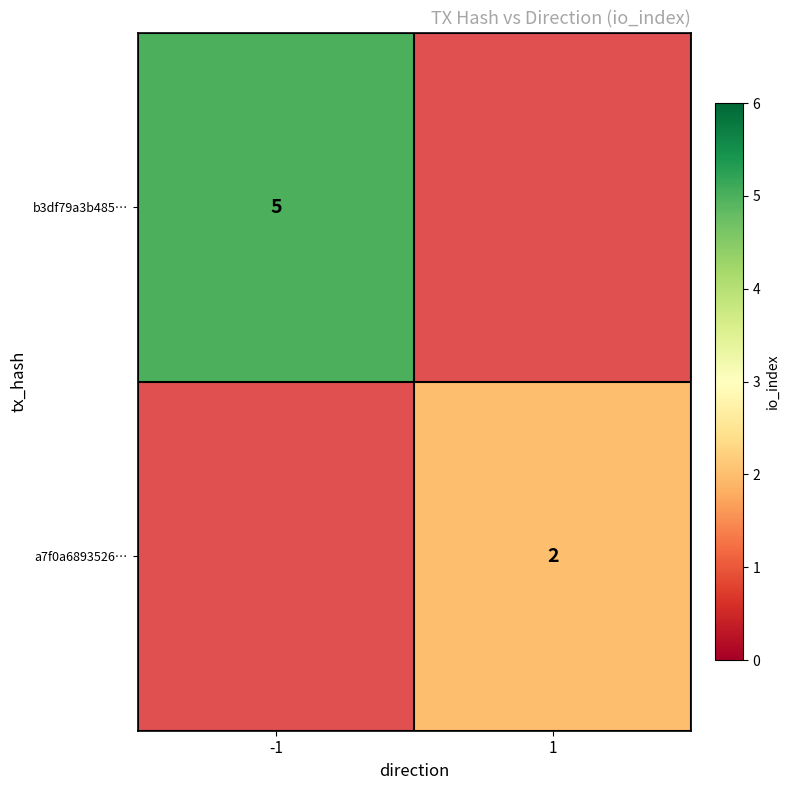

What is the minimum value shown in the chart?

2.0